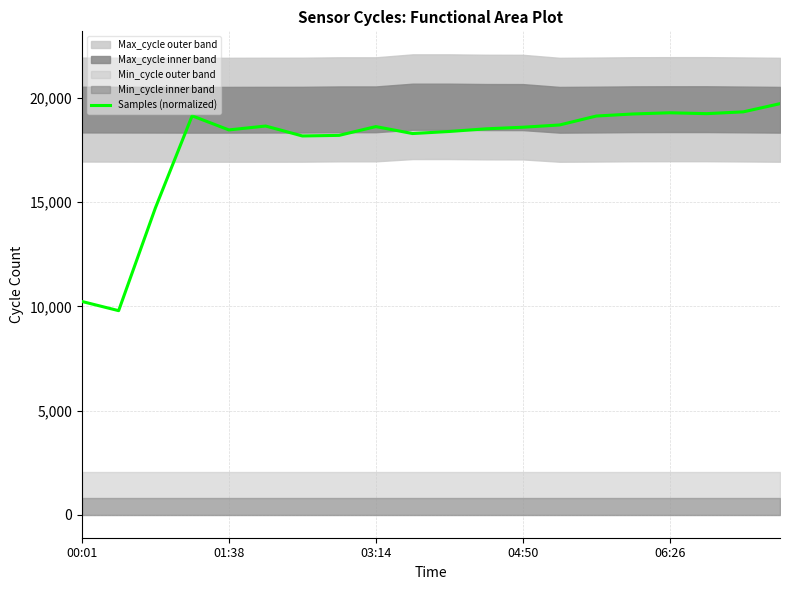

What is the minimum value for Samples (normalized)?

9791.7